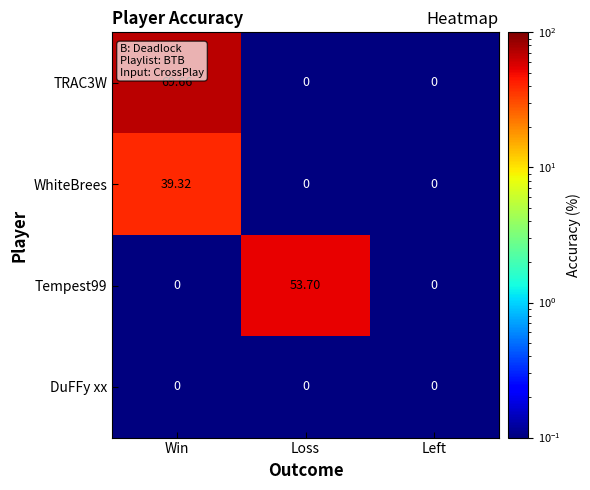

At which category is the sum across all series the highest?

Win